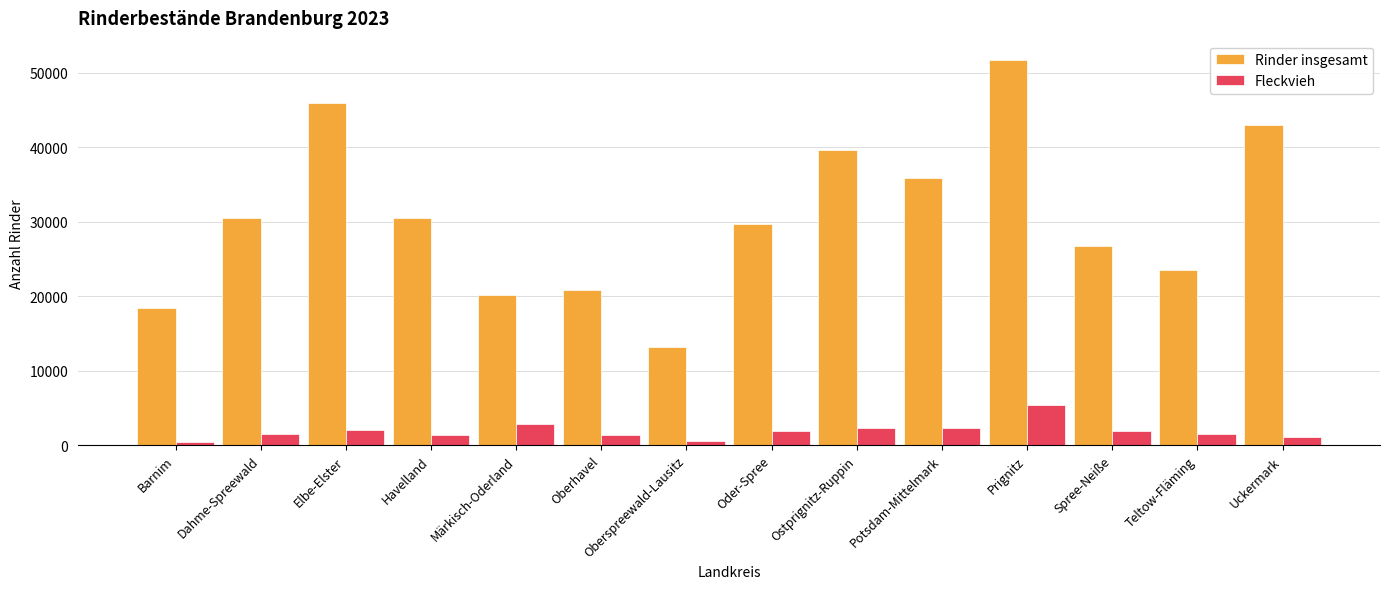

How many bars are there in each group?

2